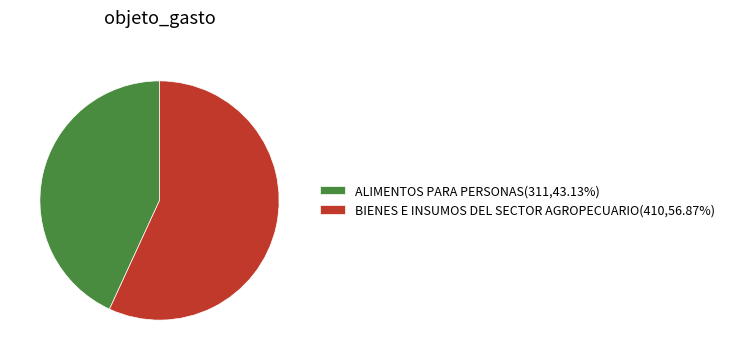

Rank the categories by value from lowest to highest.

ALIMENTOS PARA PERSONAS, BIENES E INSUMOS DEL SECTOR AGROPECUARIO